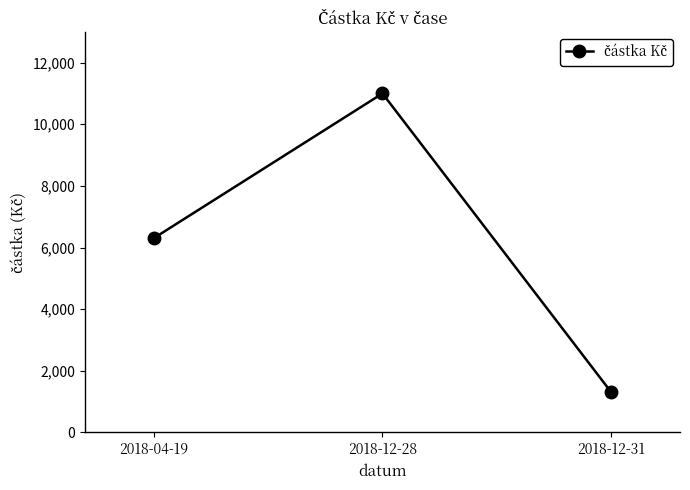

Approximately how many times larger is the value at 2018-12-31 compared to 2018-12-28?

0.1